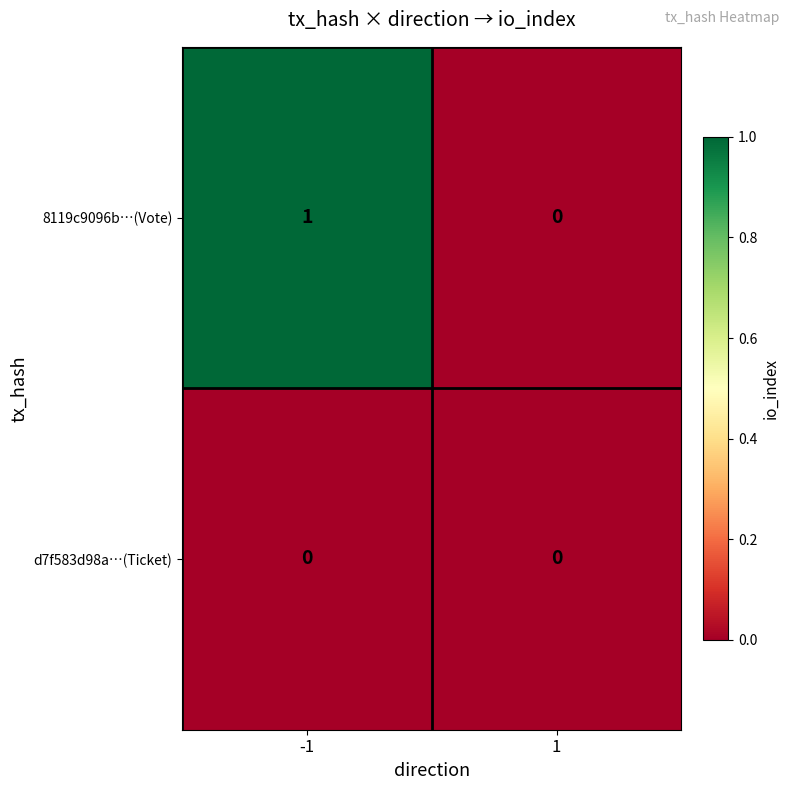

Rank the categories by 8119c9096b…(Vote) value from highest to lowest.

-1, 1